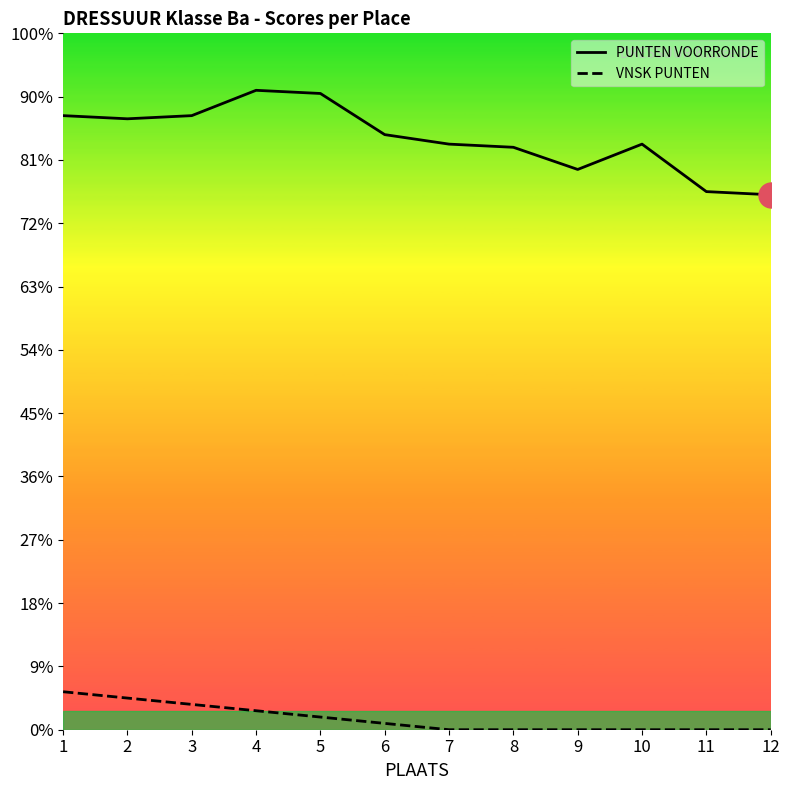

How many values in the PUNTEN VOORRONDE series exceed 188?

5